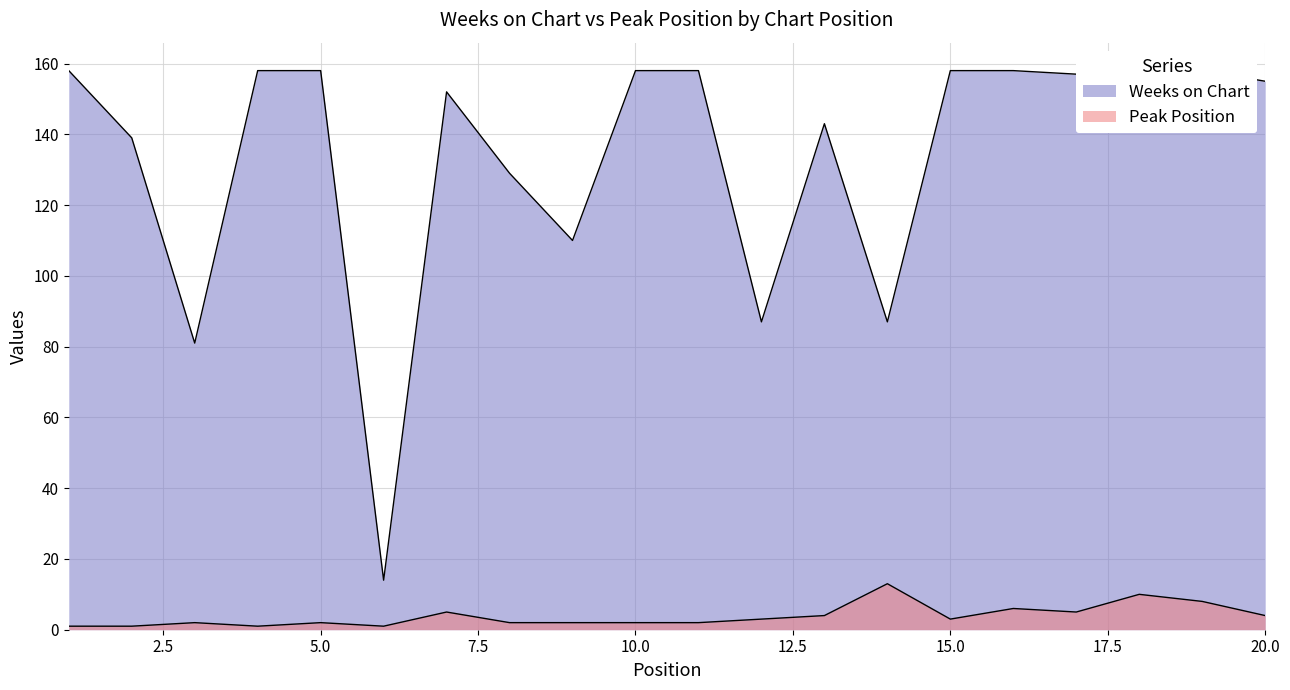

Rank the series by their maximum value, from highest to lowest.

Weeks on Chart, Peak Position